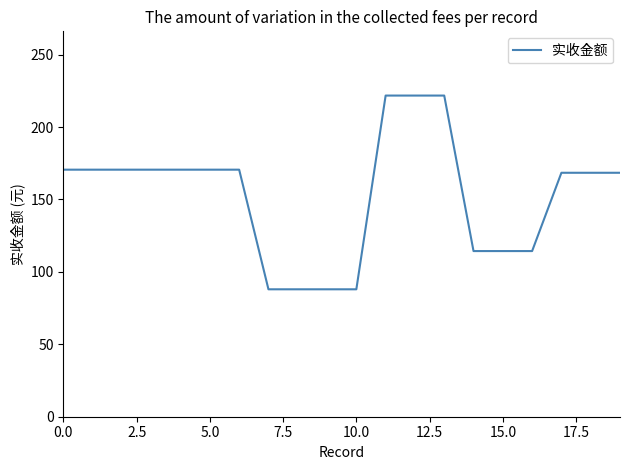

What is the difference between the maximum and minimum values?

133.8